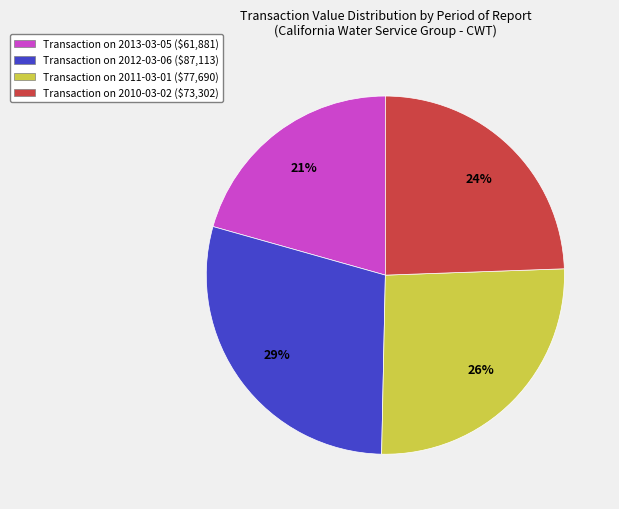

To the nearest percent, what is the average slice percentage?

25%